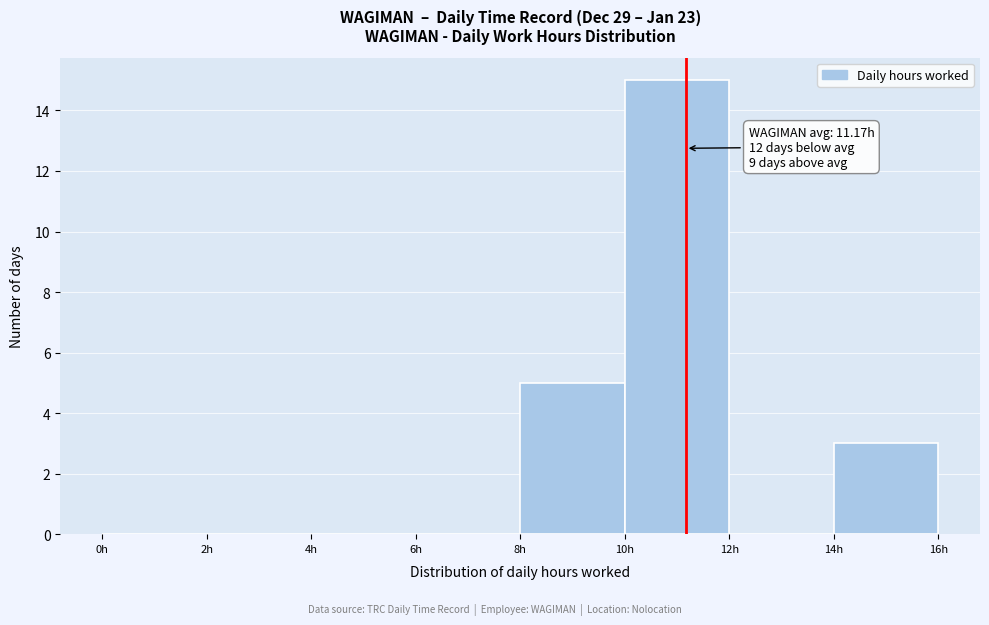

Which range on the x-axis has the tallest bar?

10 to 12